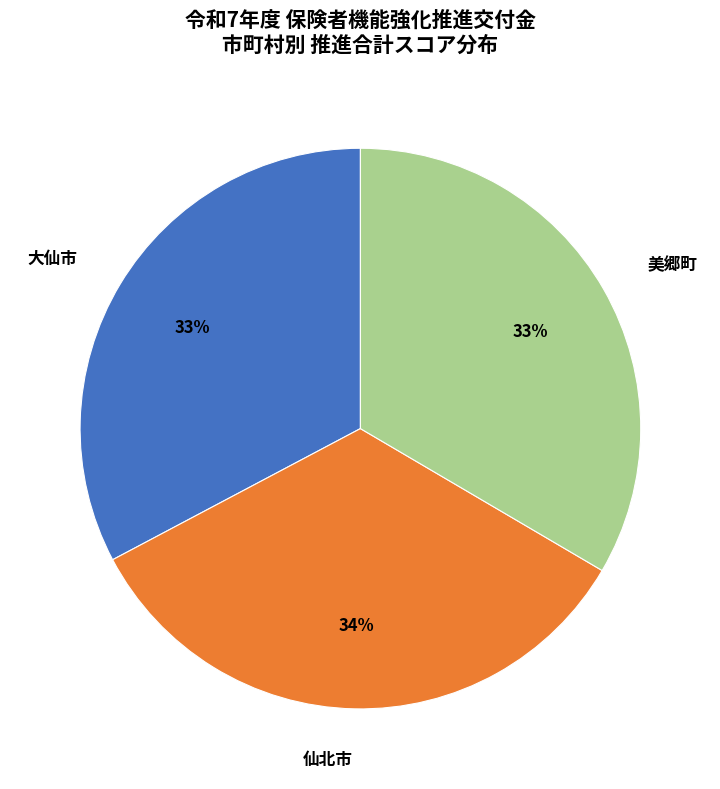

Count the number of slices in the pie.

3